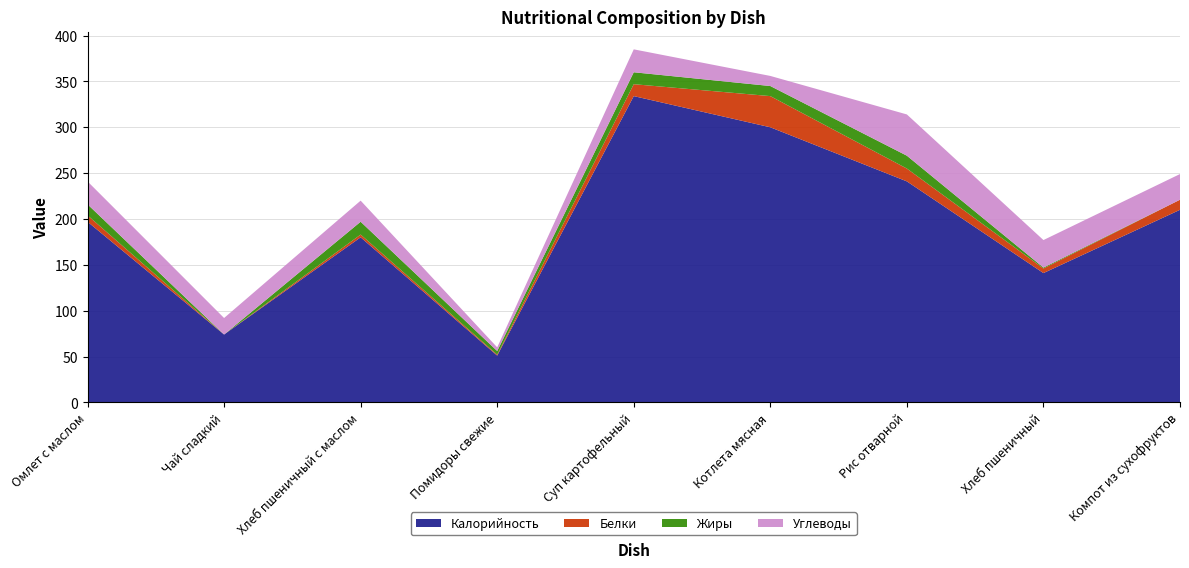

Reading right to left, list all the values displayed in this chart.

Калорийность: 210	141	241	300	334	51	180	74	197
Белки: 11	5	14	34	13	1	3	0	7
Жиры: 0	1	14	11	13	4	14	0	12
Углеводы: 28	30	45	11	25	4	23	18	25